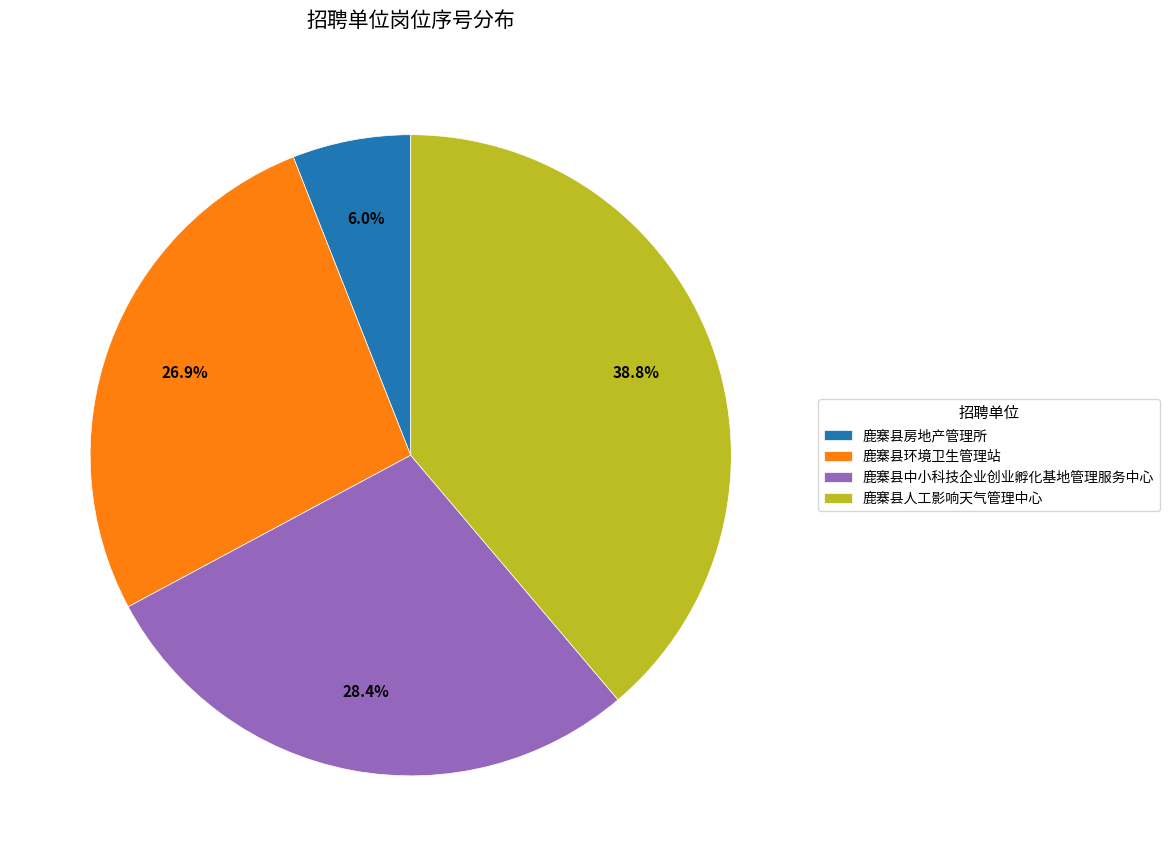

How many slices are in this pie chart?

4